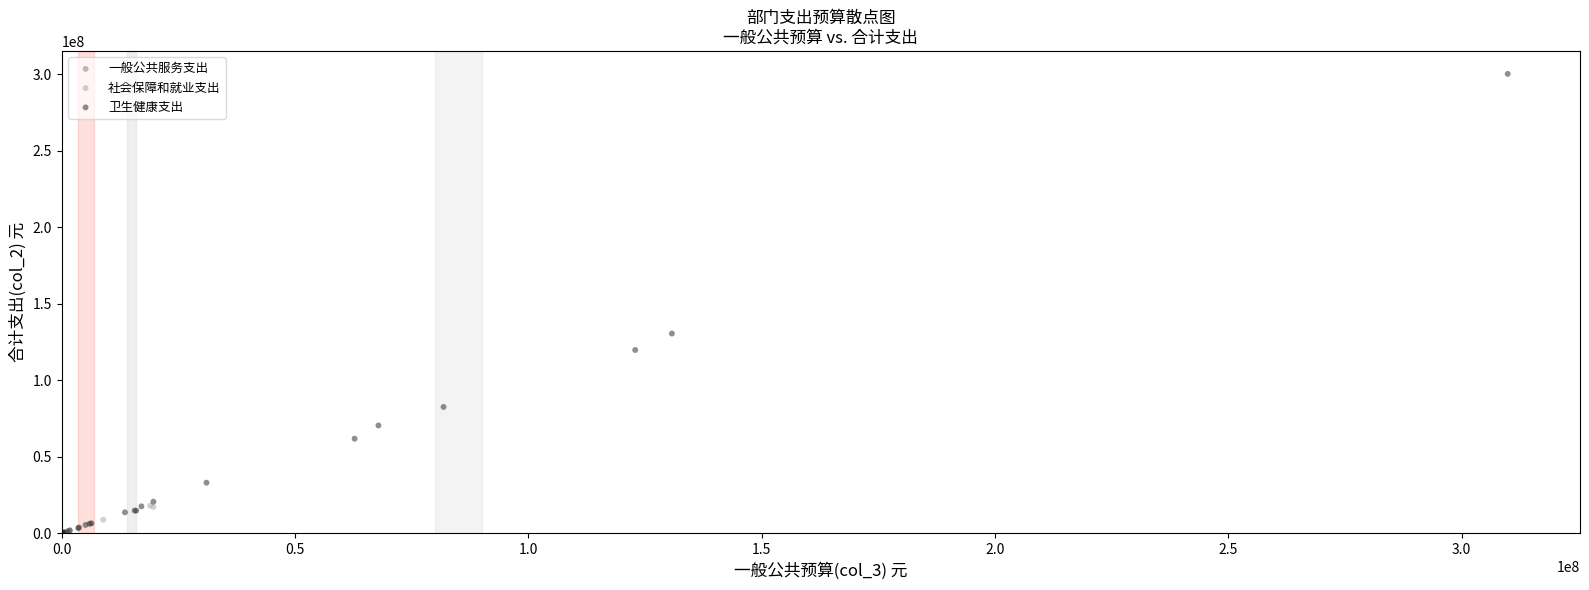

Which series has the widest spread of Y values?

卫生健康支出